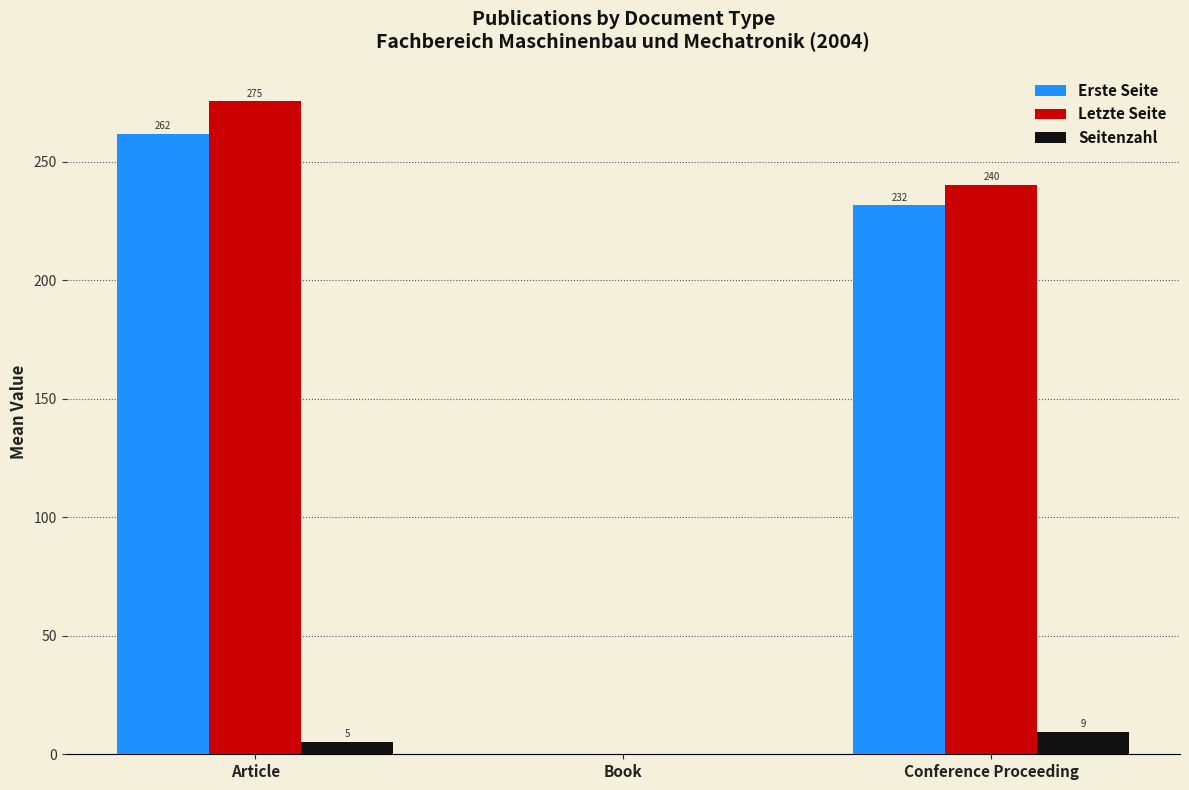

The value of Letzte Seite at Article is 275.5. True or false?

True